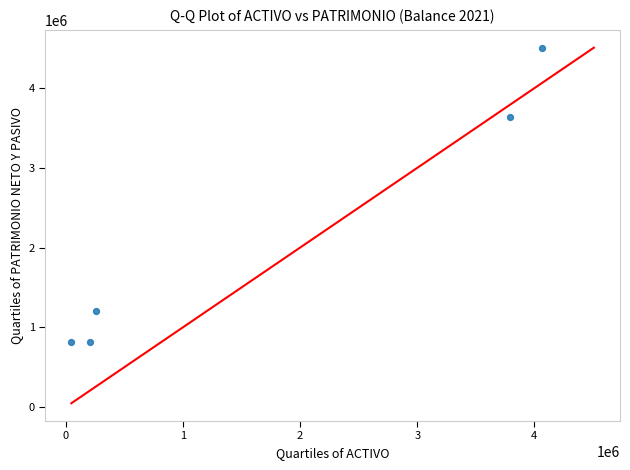

What is the range of Y values (max minus min)?

3697537